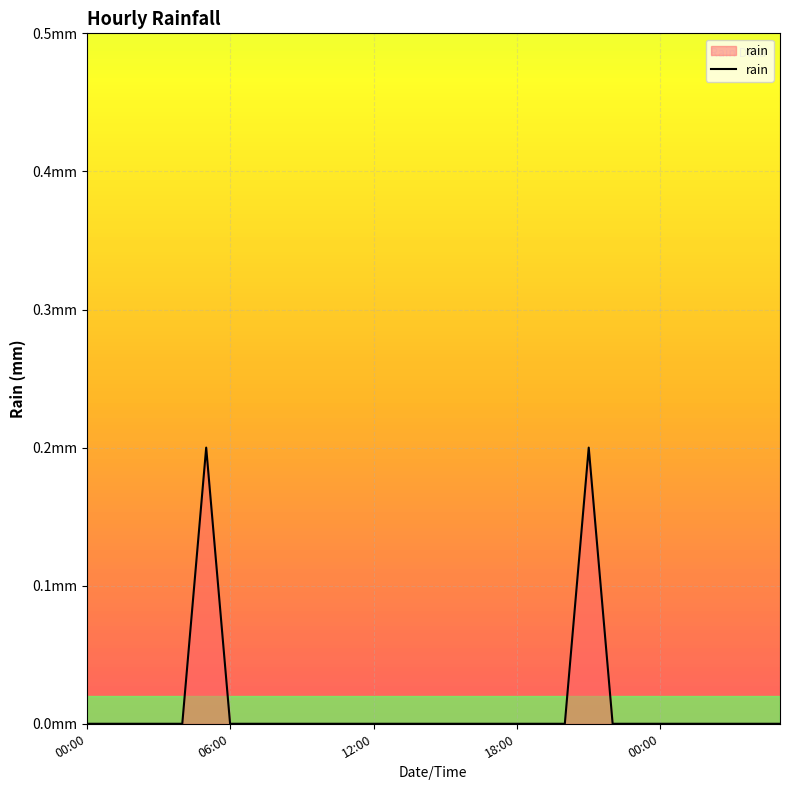

Reading left to right, transcribe all the data shown in this chart.

0.0	0.0	0.0	0.0	0.0	0.2	0.0	0.0	0.0	0.0	0.0	0.0	0.0	0.0	0.0	0.0	0.0	0.0	0.0	0.0	0.0	0.2	0.0	0.0	0.0	0.0	0.0	0.0	0.0	0.0